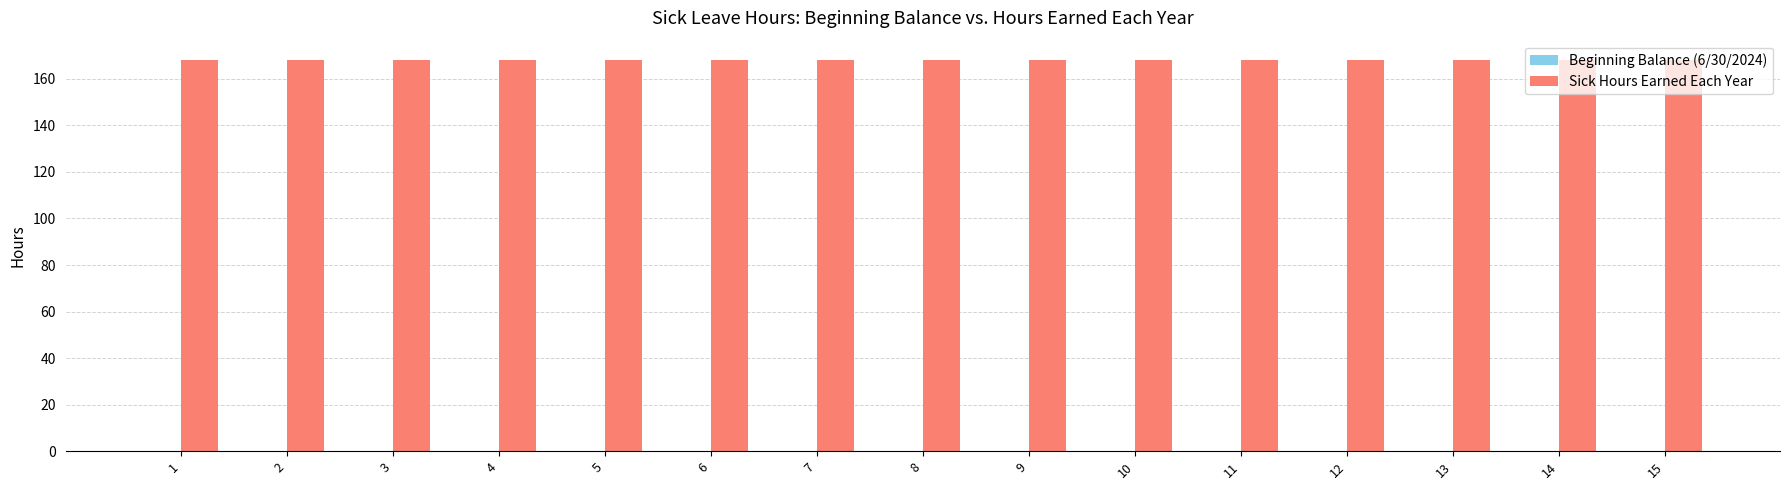

Reading left to right, list all the values displayed in this chart.

Beginning Balance (6/30/2024): 1=0	2=0	3=0	4=0	5=0	6=0	7=0	8=0	9=0	10=0	11=0	12=0	13=0	14=0	15=0
Sick Hours Earned Each Year: 1=168	2=168	3=168	4=168	5=168	6=168	7=168	8=168	9=168	10=168	11=168	12=168	13=168	14=168	15=168